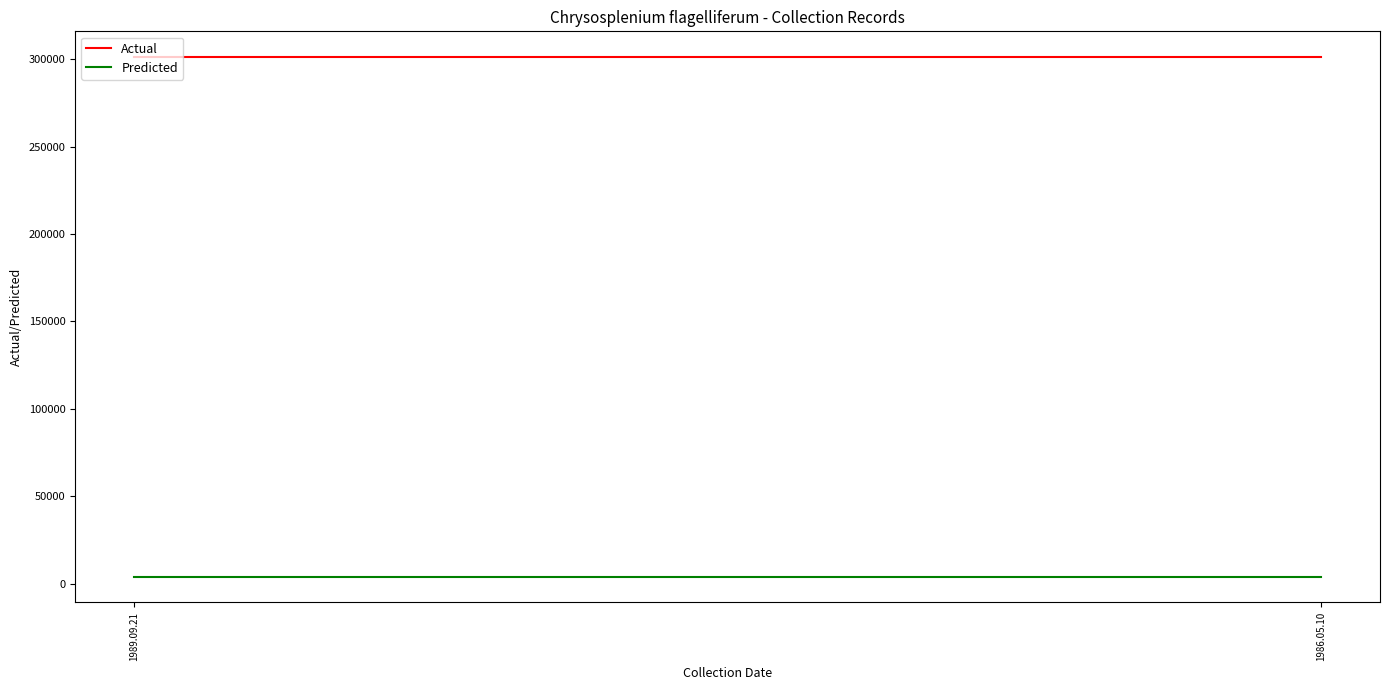

True or false: Actual has a value of 139043 at 1989.09.21.

False